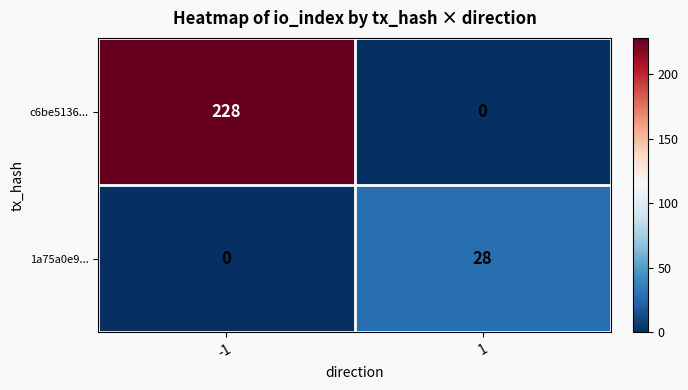

What is the difference between the 1a75a0e9... values at 1 and -1?

28